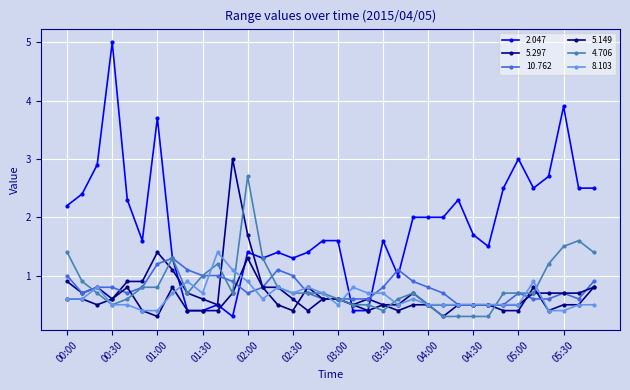

Count the number of categories in the chart.

36